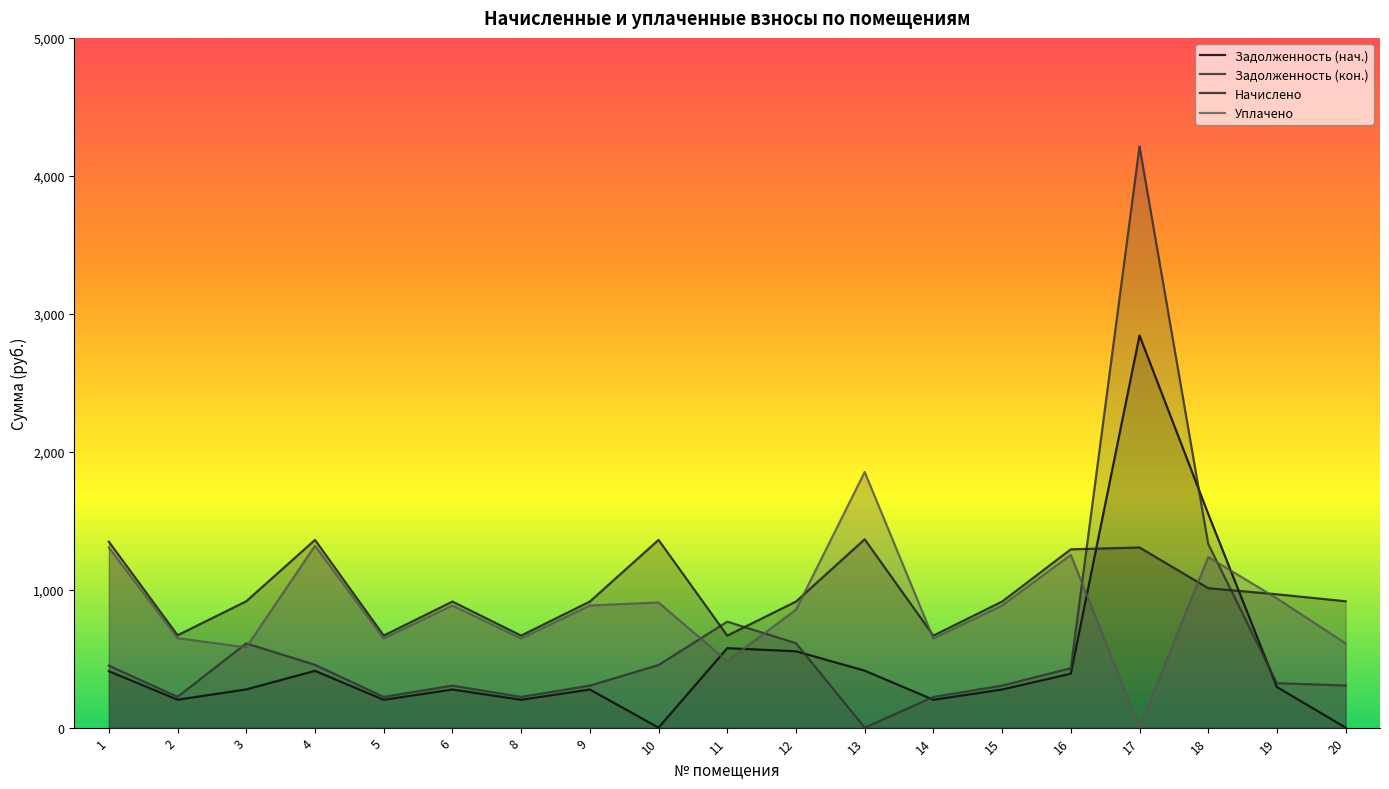

Is the value of начислено at 16 greater than the value of уплачено at 11?

Yes